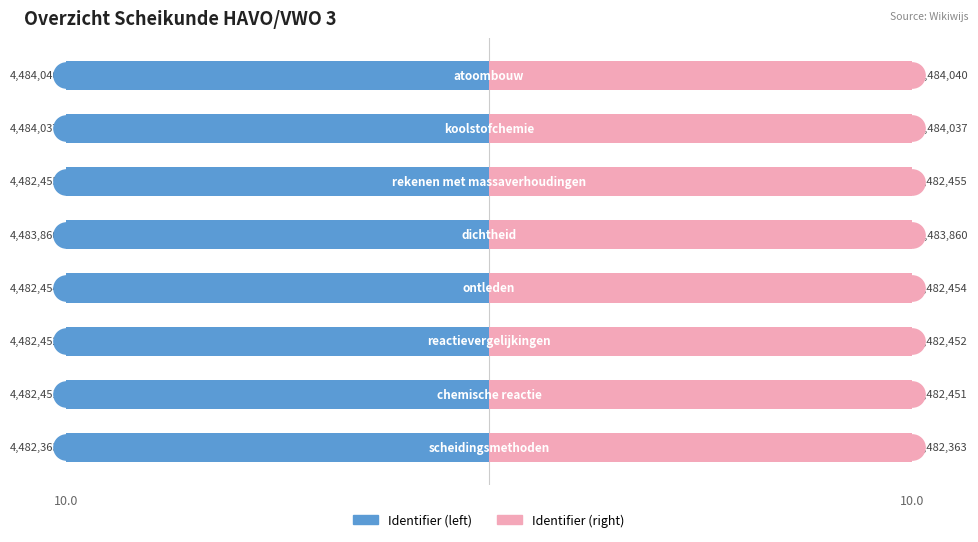

Which series has the largest Y range (max minus min)?

Identifier (left)